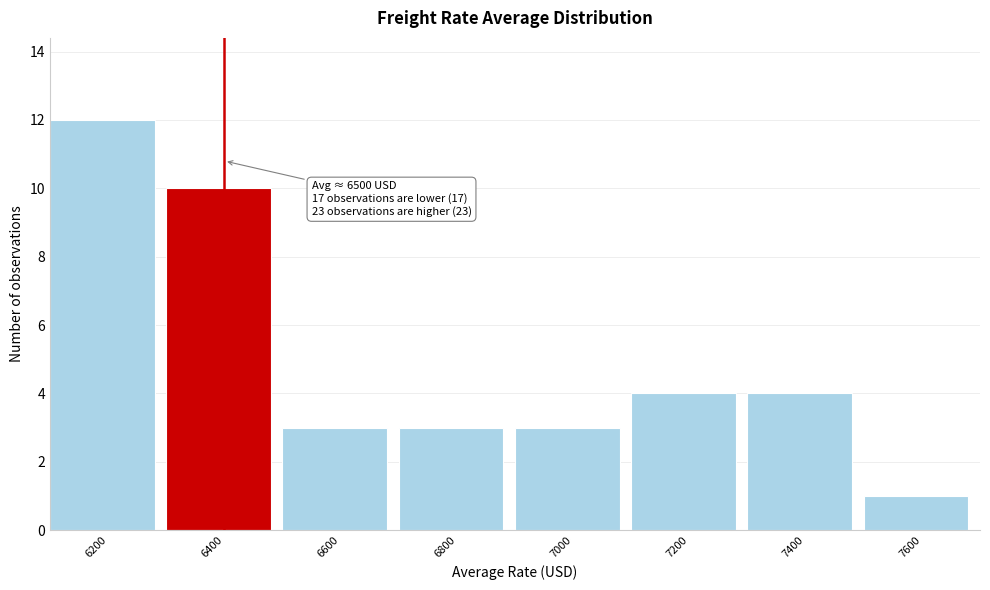

Reading right to left, extract all data points from this chart.

1	4	4	3	3	3	10	12